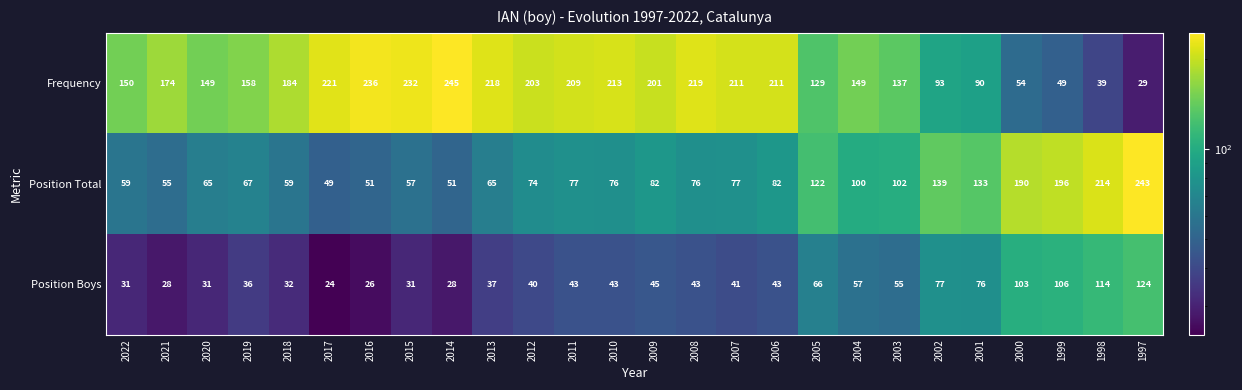

The Position Total series shows 17 at 2010. True or false?

False